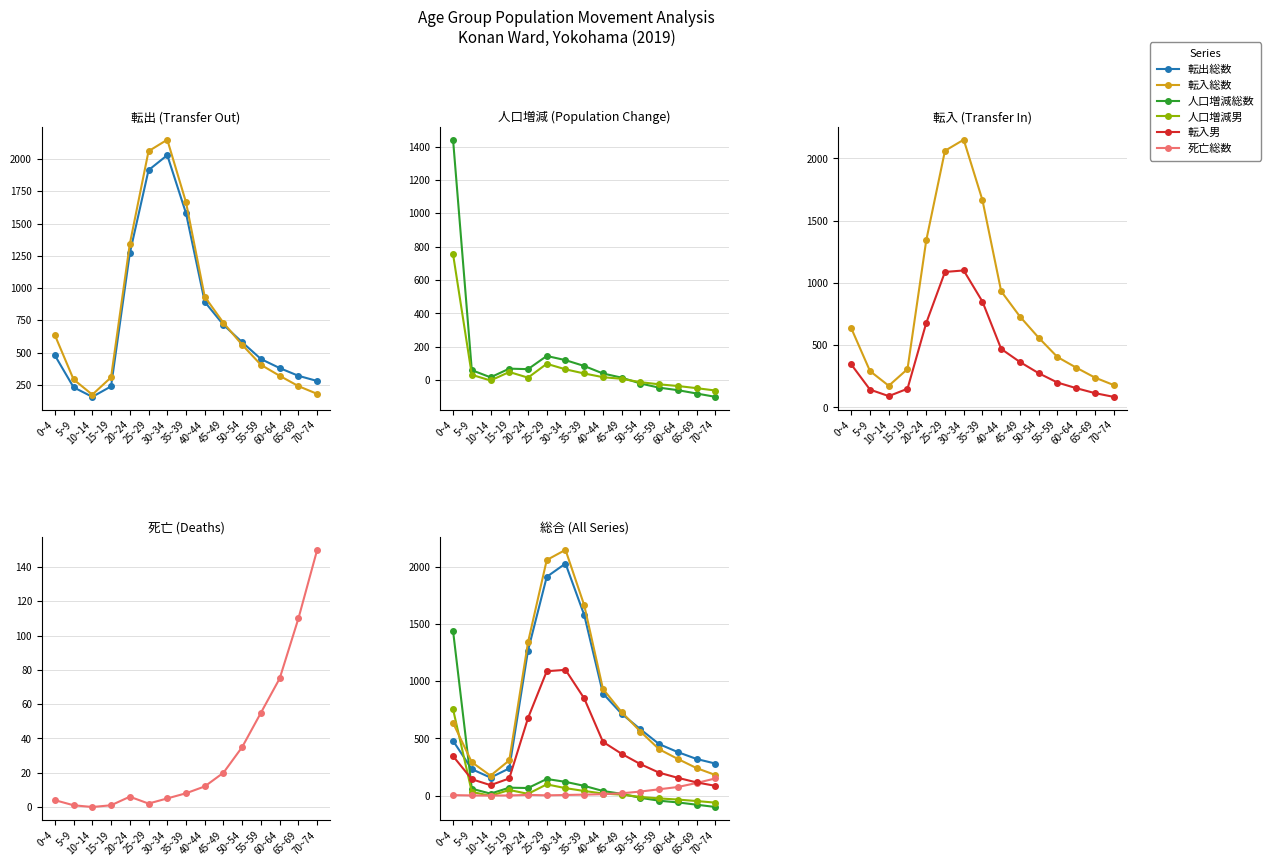

What position from the right is 65~69?

2